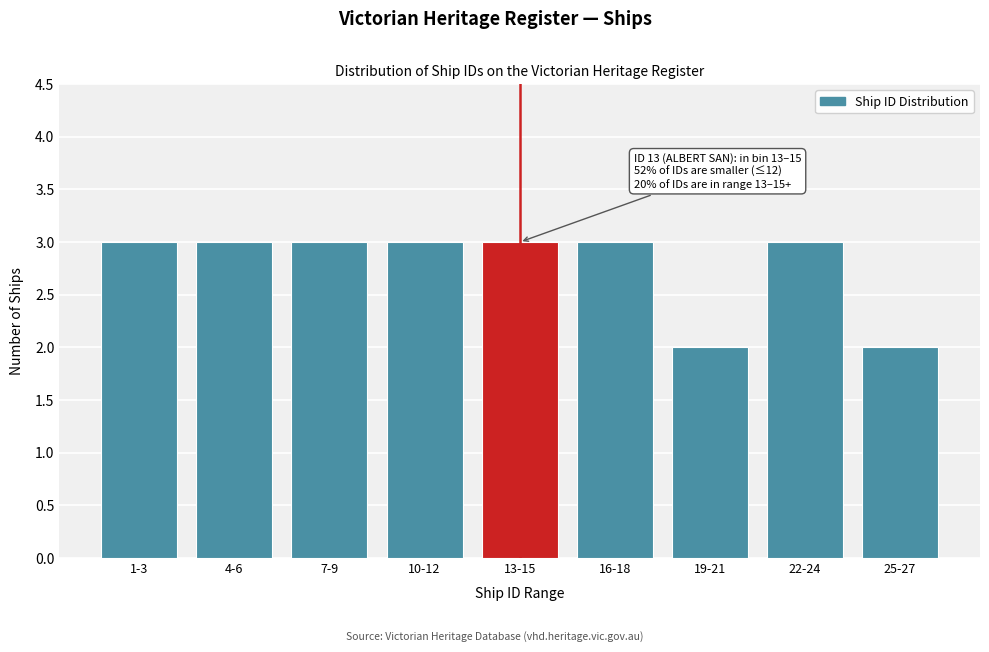

Reading left to right, list all the values displayed in this chart.

3	3	3	3	3	3	2	3	2